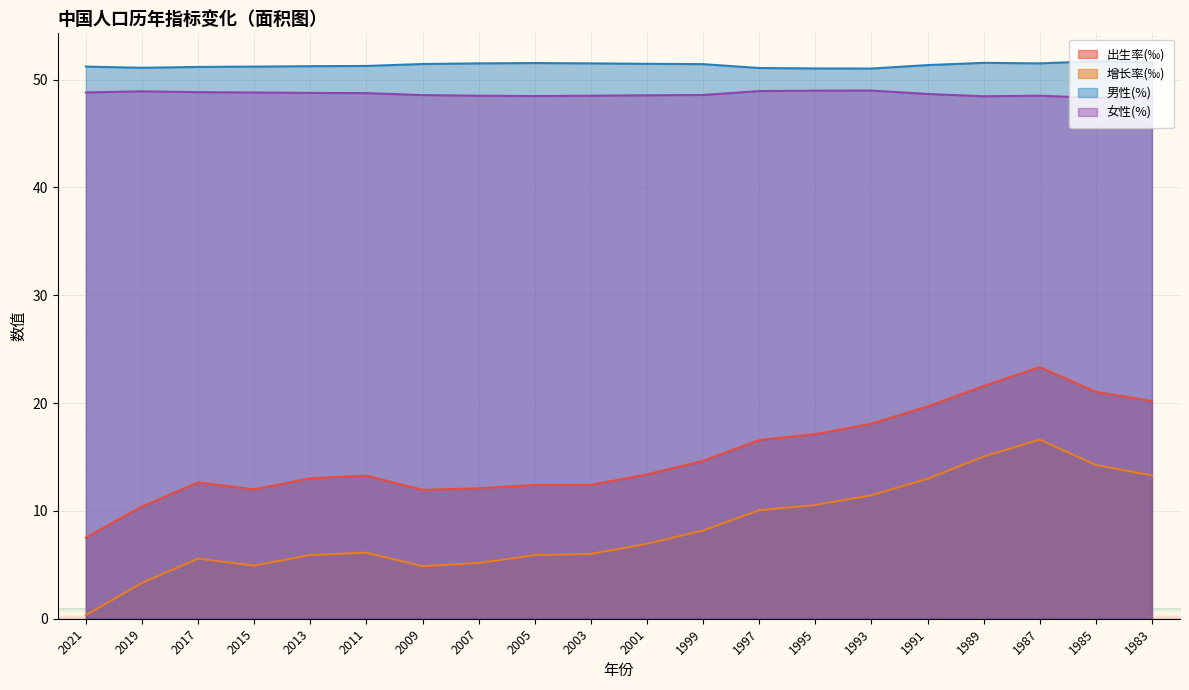

Which category has the highest value across all series?

1985